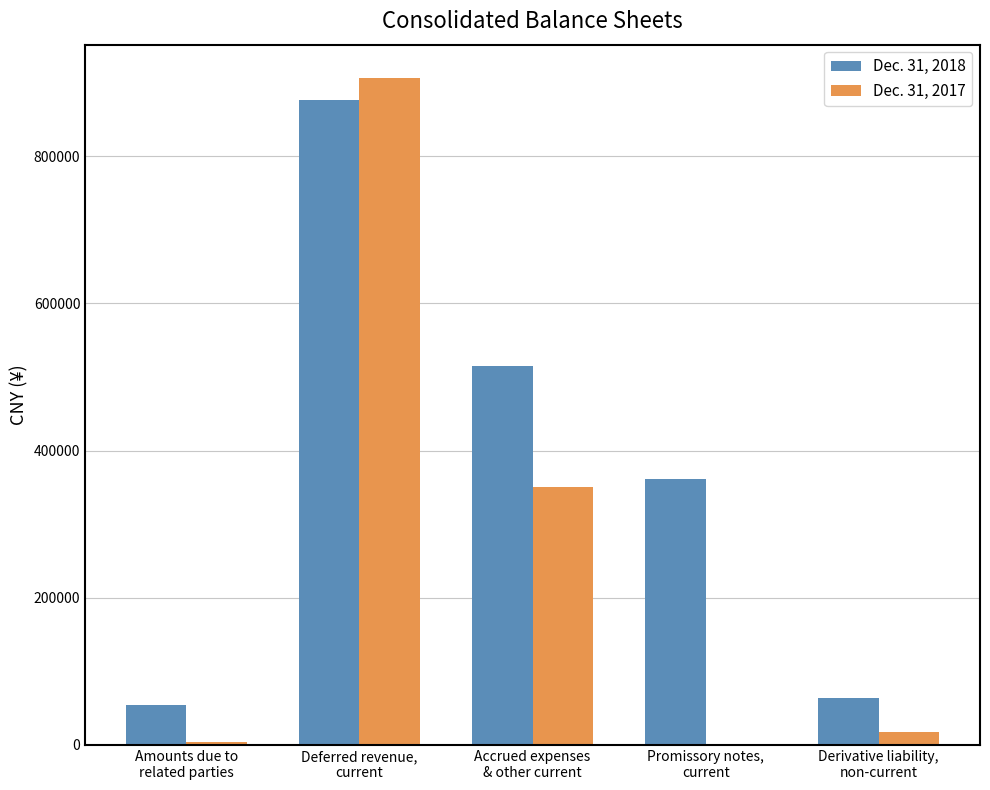

What are all the series names shown in the legend?

Dec. 31, 2018, Dec. 31, 2017